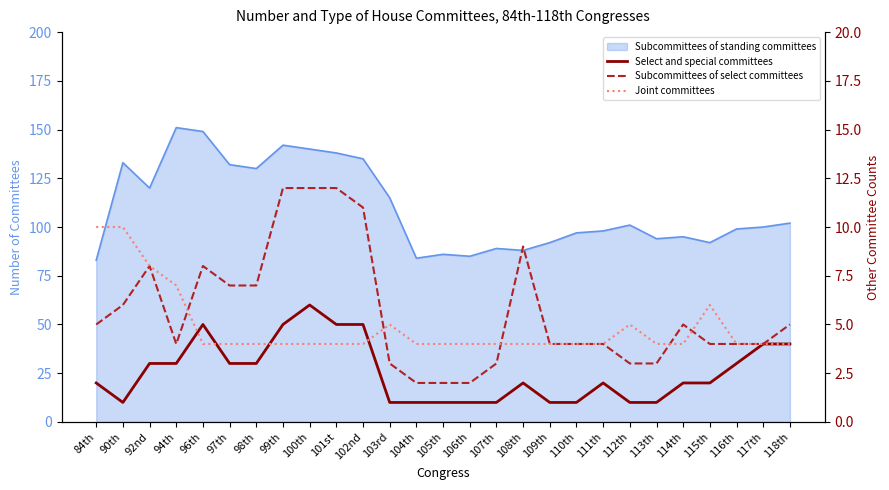

How many lines are shown in the chart?

3